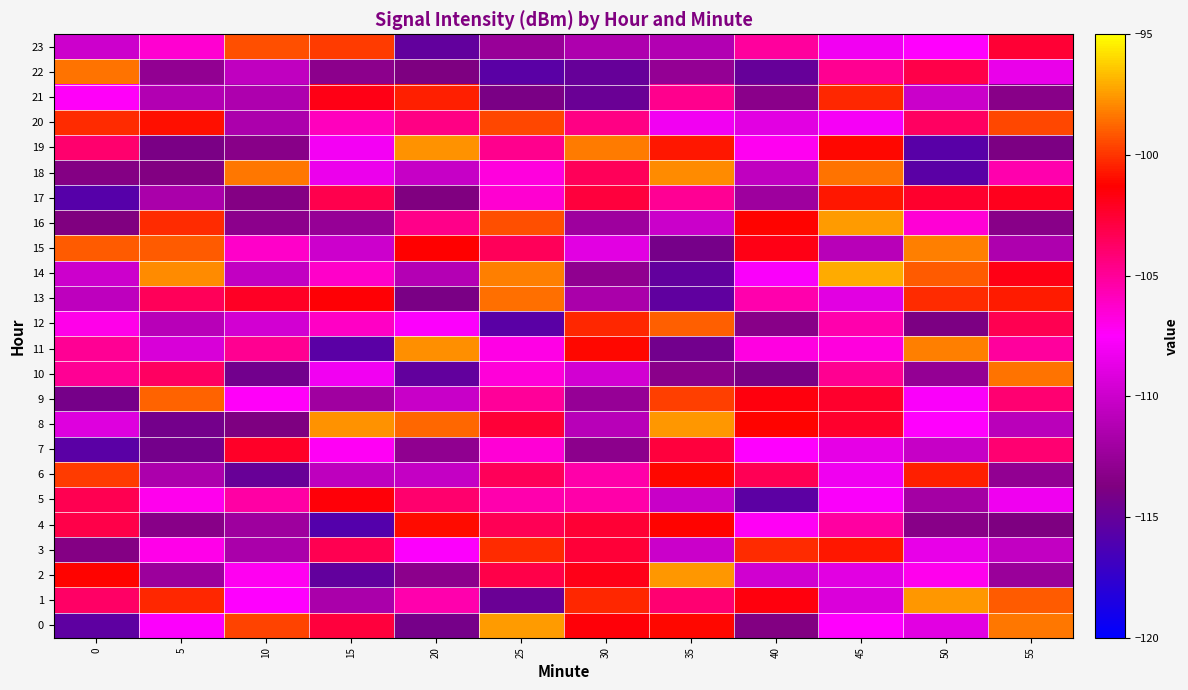

Which series changed the most between 30 and 40?

12